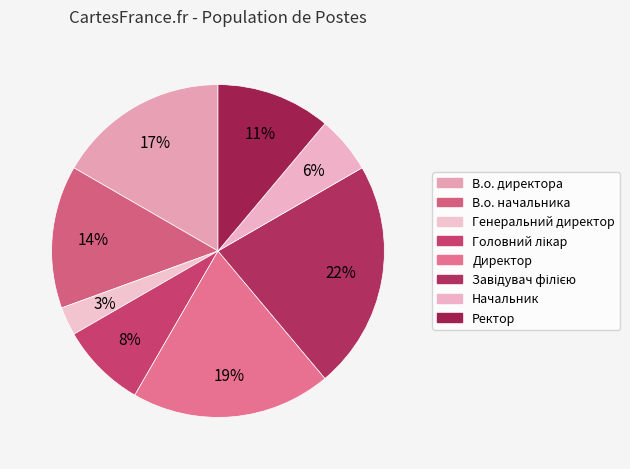

Count the number of slices in the pie.

8